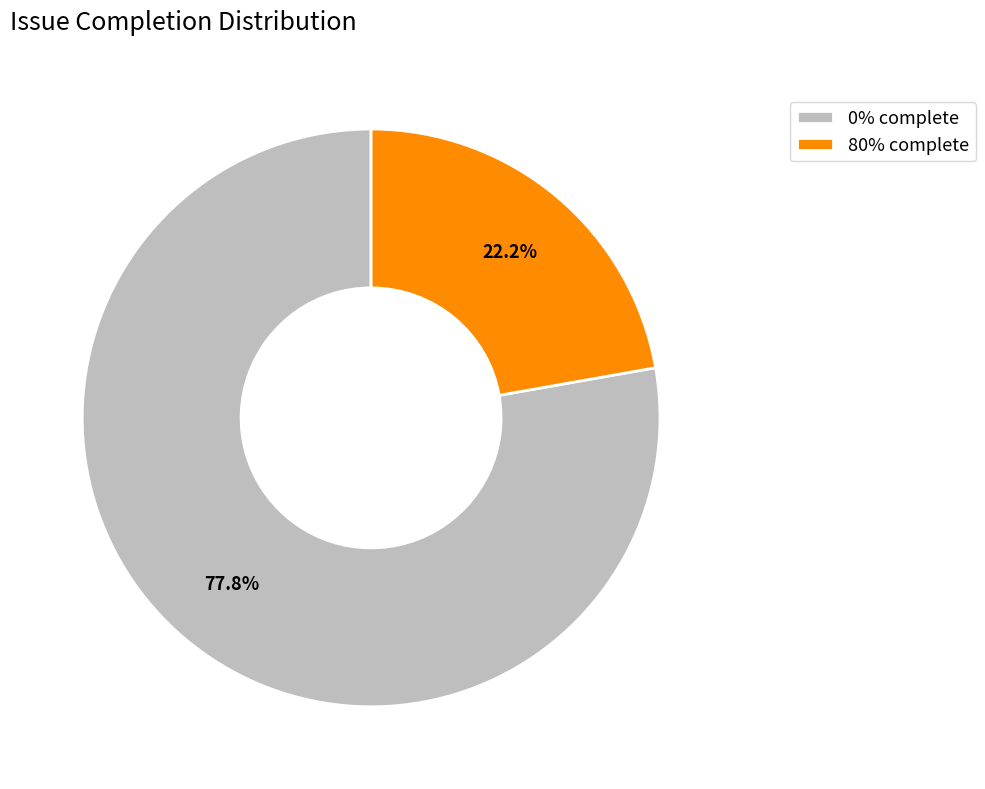

What percentage do 80% complete and 0% complete together represent?

100.0%